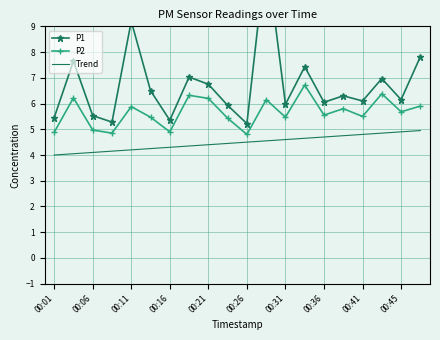

Which series has the widest spread of values?

P1